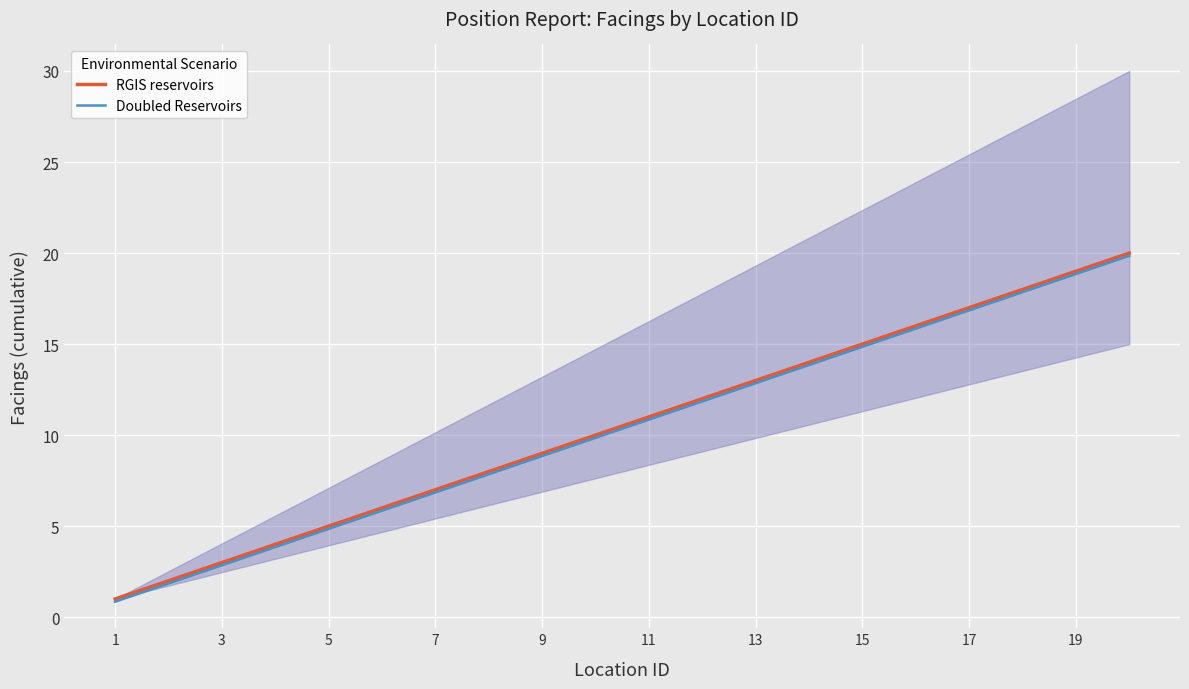

What is the approximate value of Doubled Reservoirs at 17?

16.9